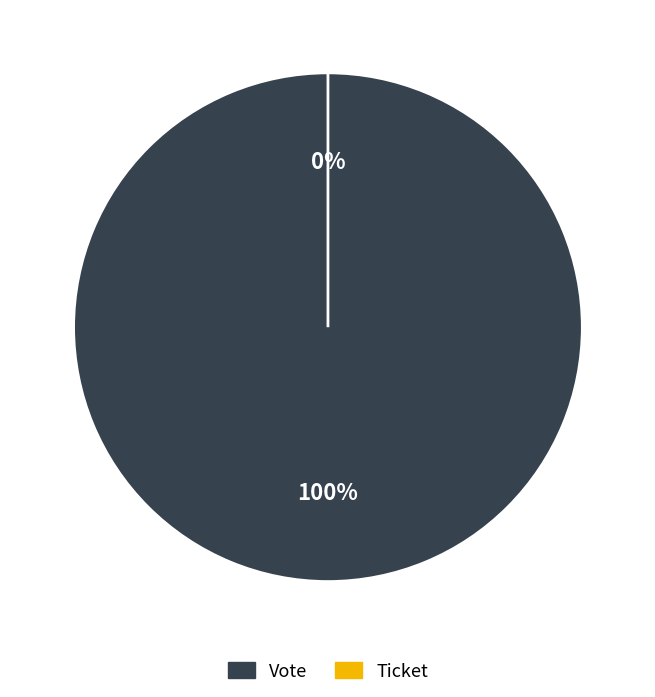

To the nearest percent, what is the average slice percentage?

50%